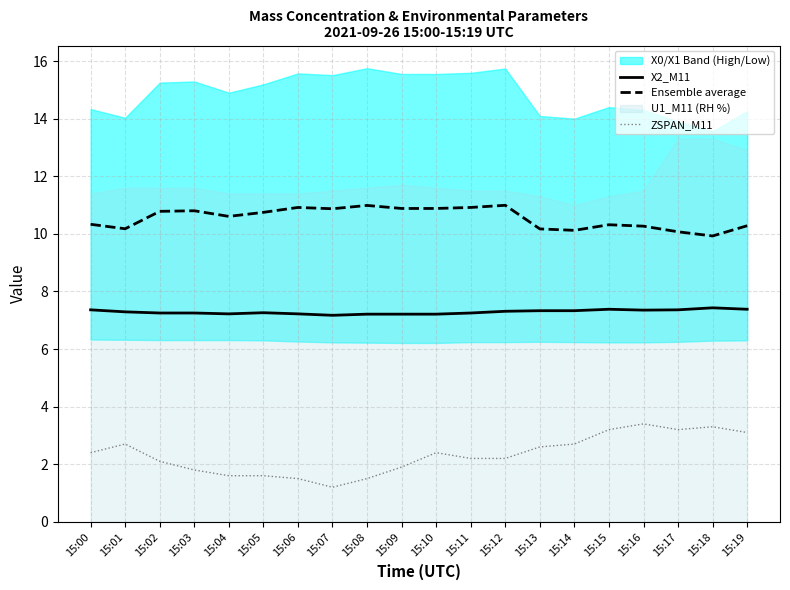

At which label is Ensemble average closest to 10?

15:17